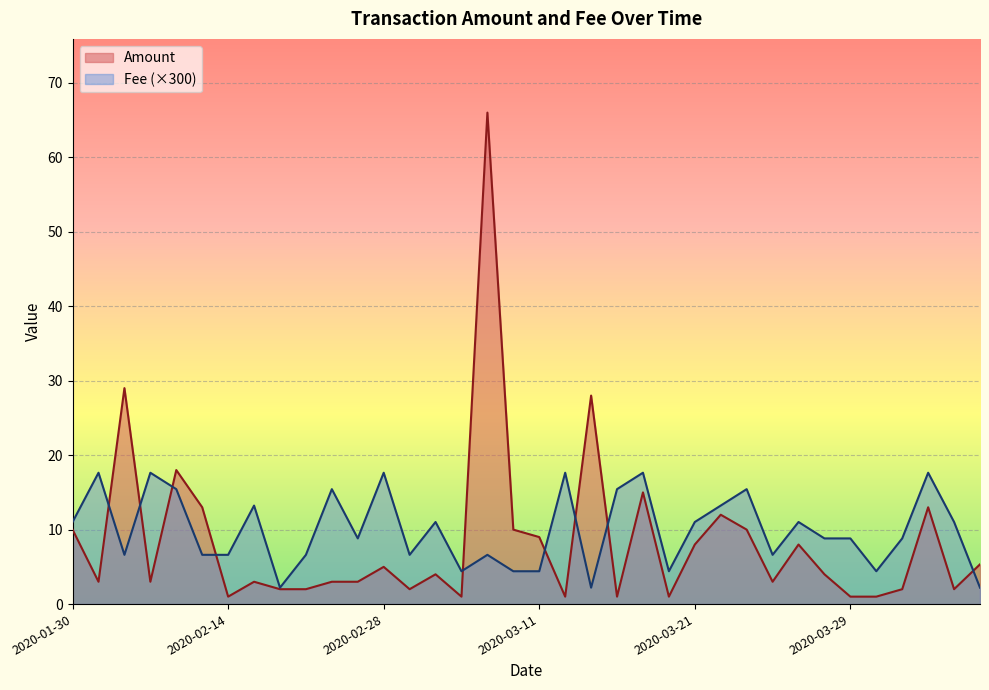

Which series has the widest spread of values?

Amount